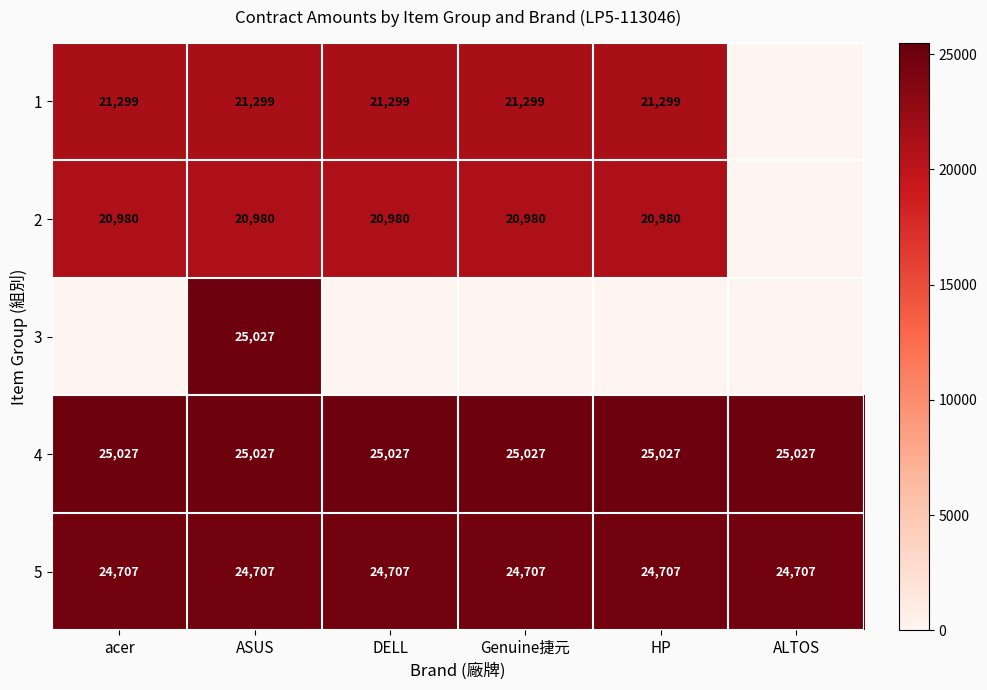

Read the 4 value at ASUS.

25027